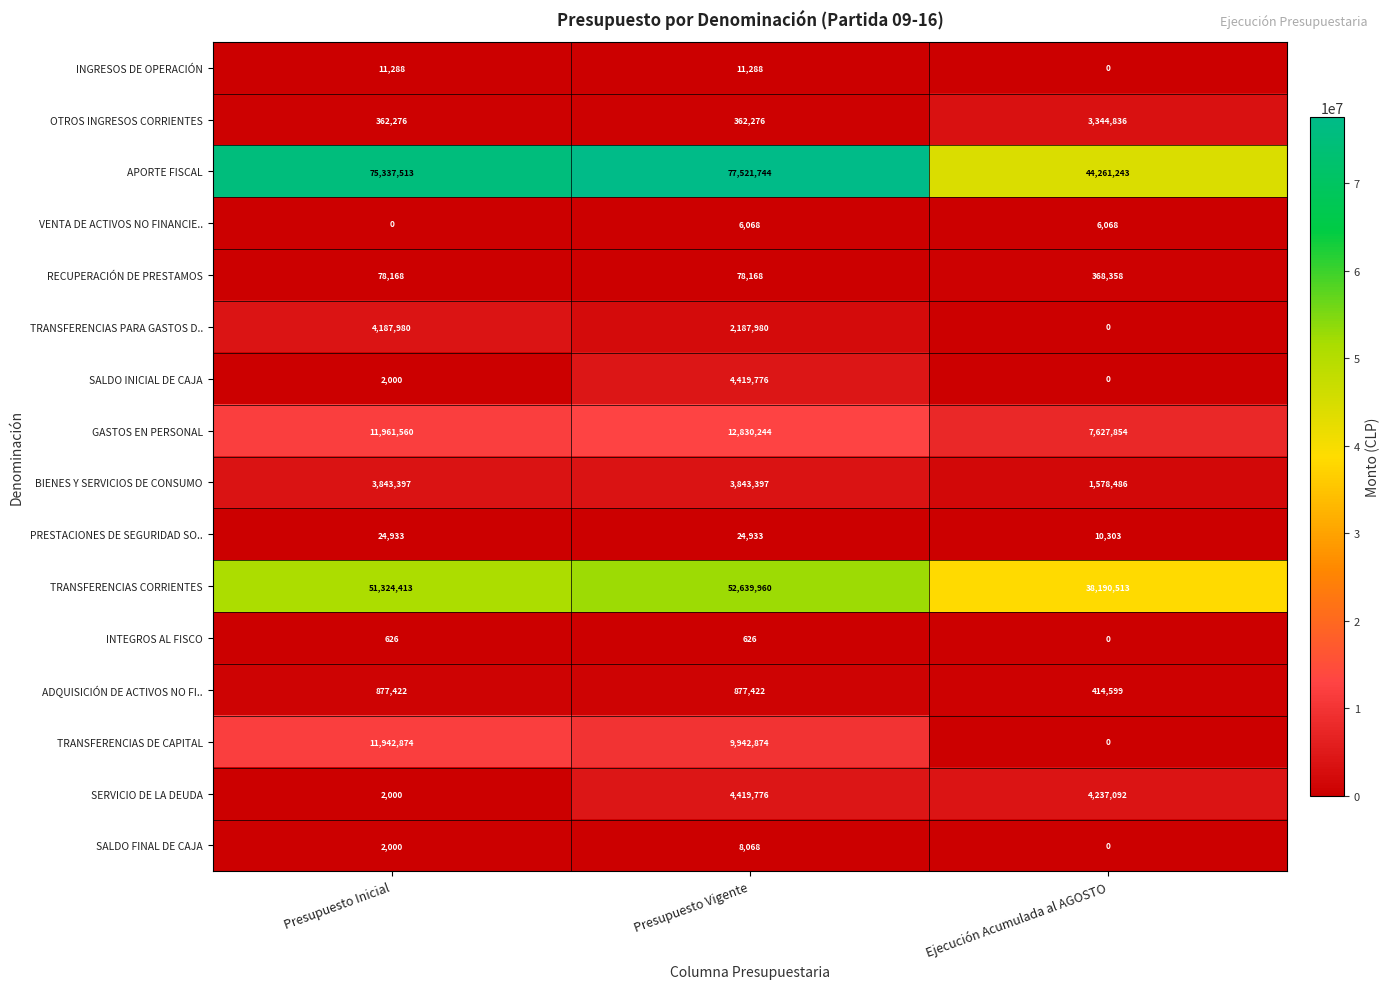

At which label is VENTA DE ACTIVOS NO FINANCIE.. closest to 3034?

Presupuesto Inicial